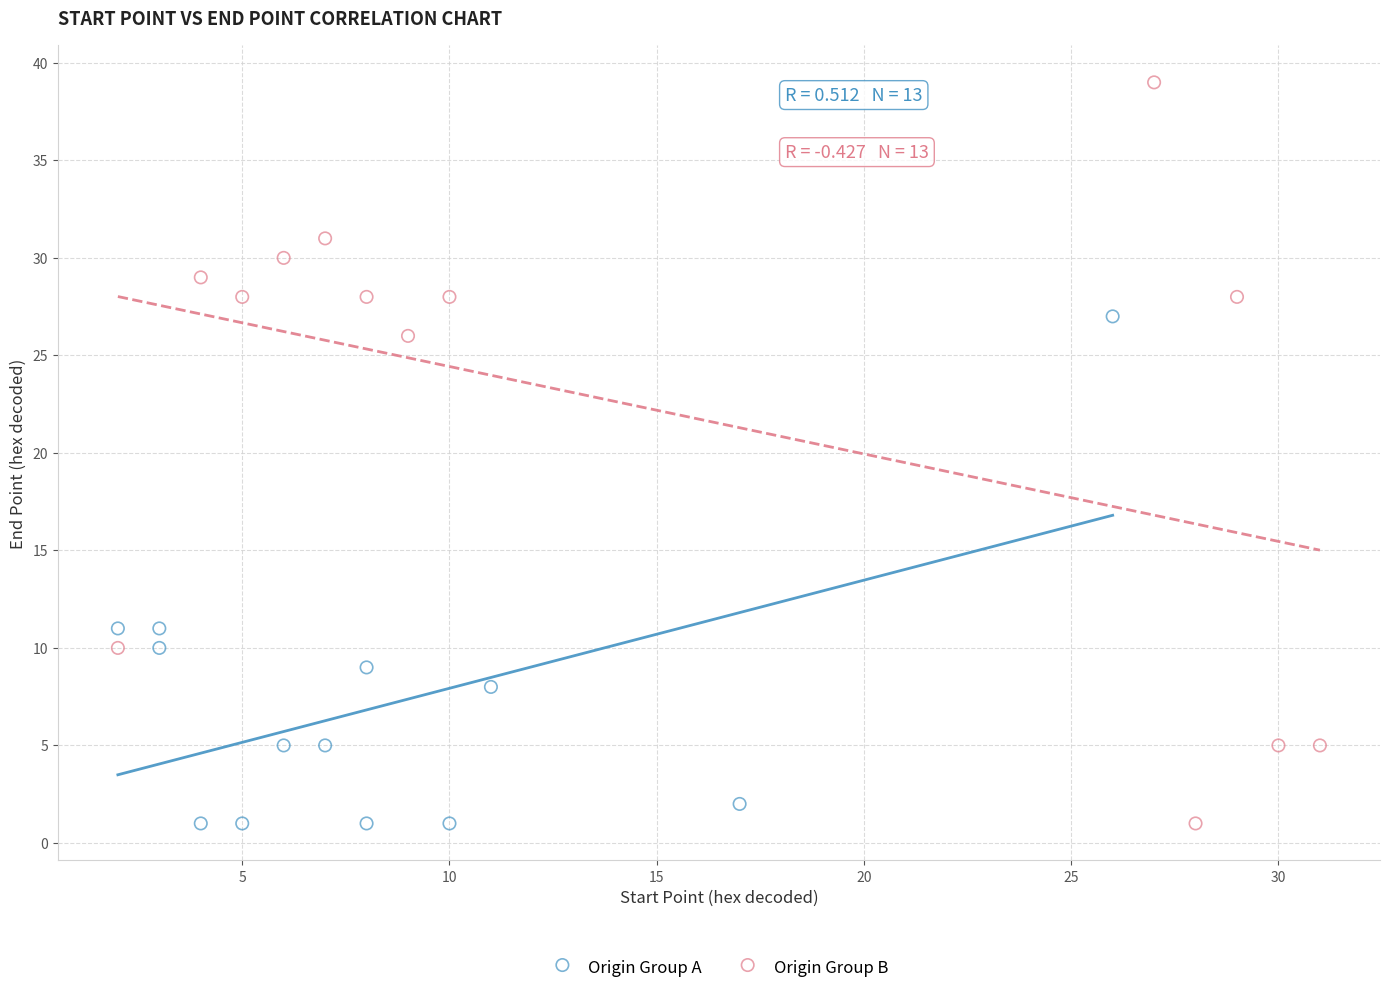

Which series has the widest spread of Y values?

Origin Group B